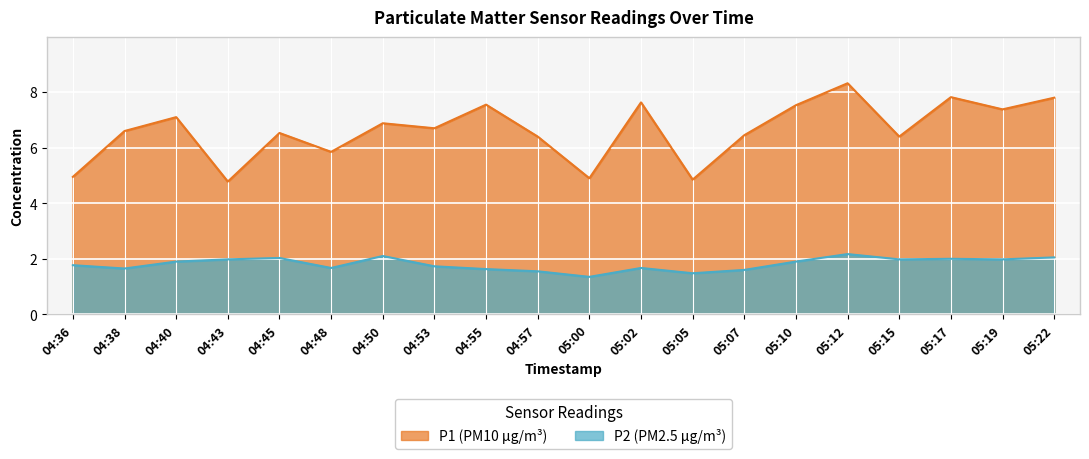

What is the difference between the P1 values at 05:00 and 05:12?

3.4